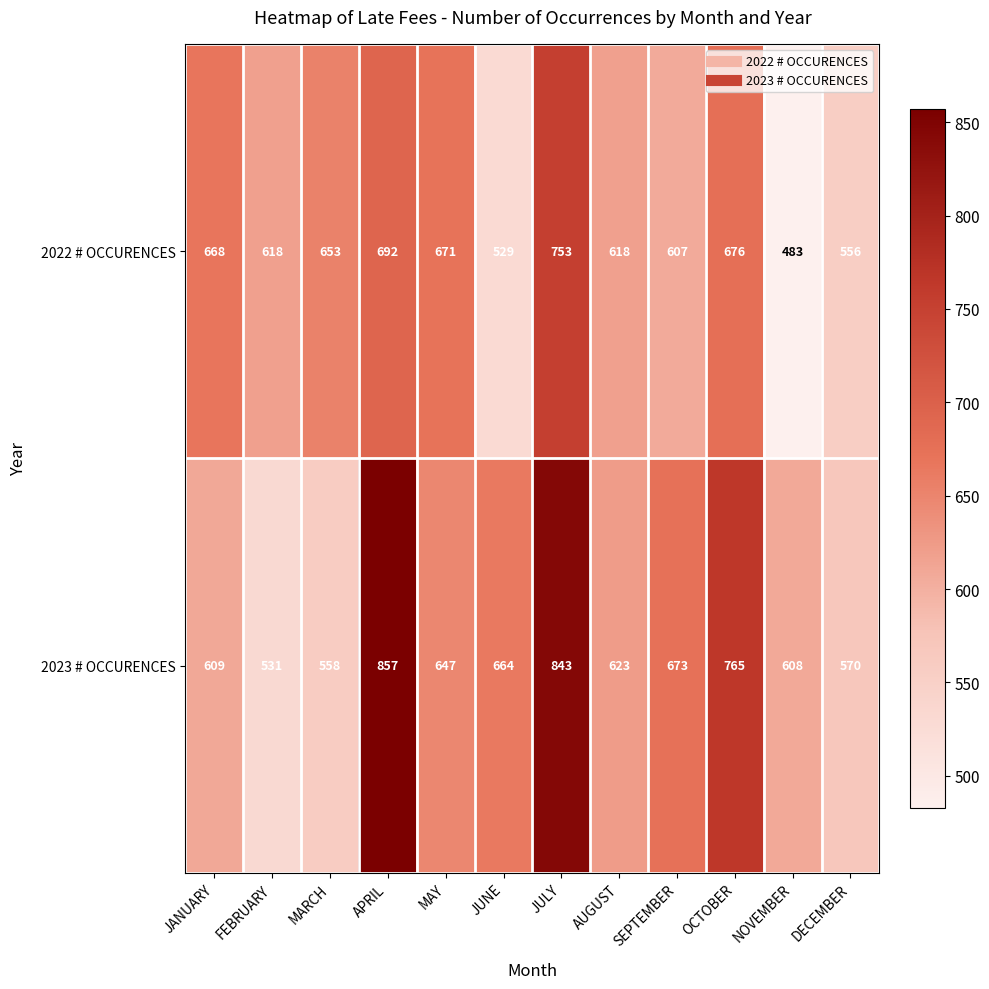

Rank the series by their maximum value, from highest to lowest.

2023 # OCCURENCES, 2022 # OCCURENCES